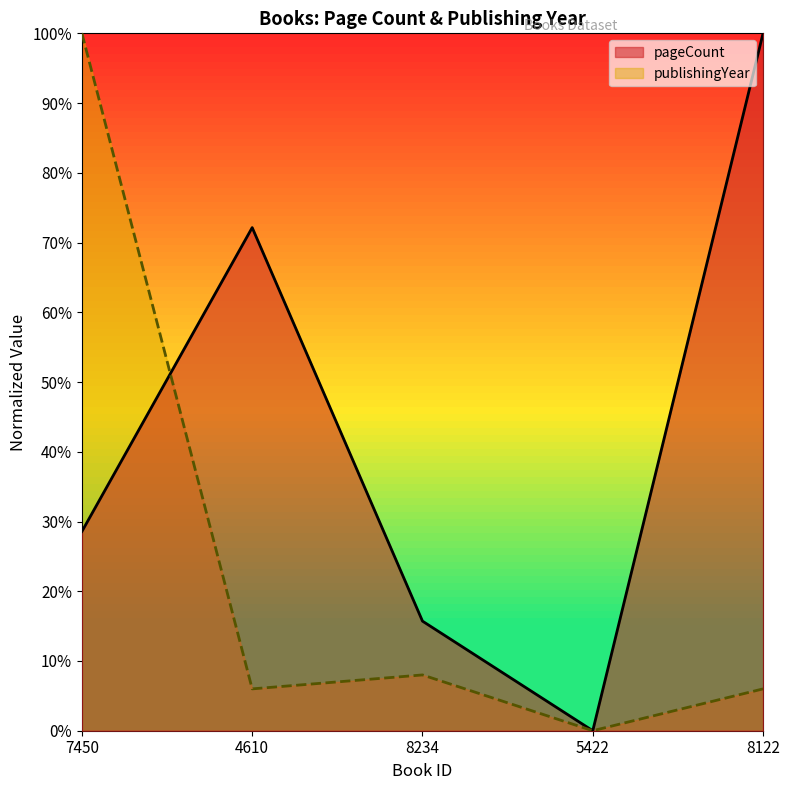

Which series has the largest total across all categories?

pageCount